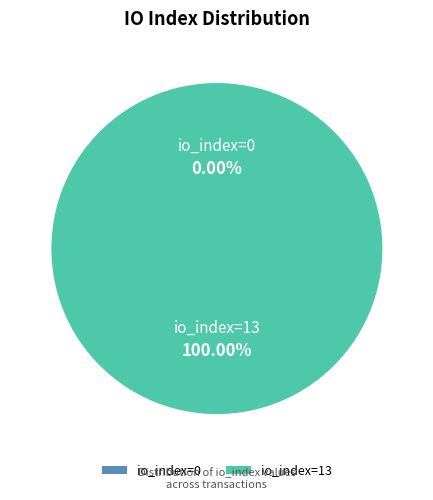

Is tx_index_0 the majority of the pie?

No